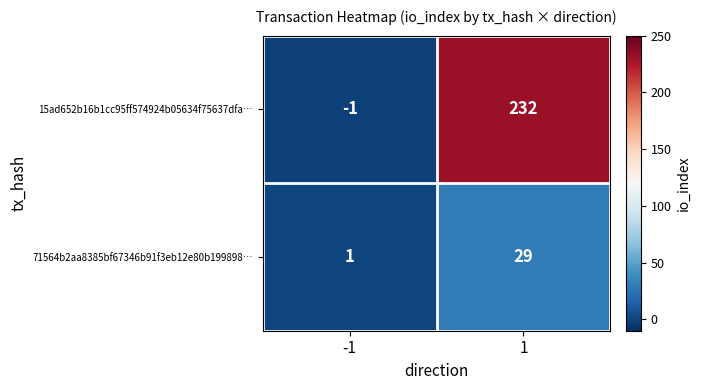

Reading left to right, transcribe all the data shown in this chart.

15ad652b16b1cc95ff574924b05634f75637dfa…: -1	232
71564b2aa8385bf67346b91f3eb12e80b199898…: 1	29